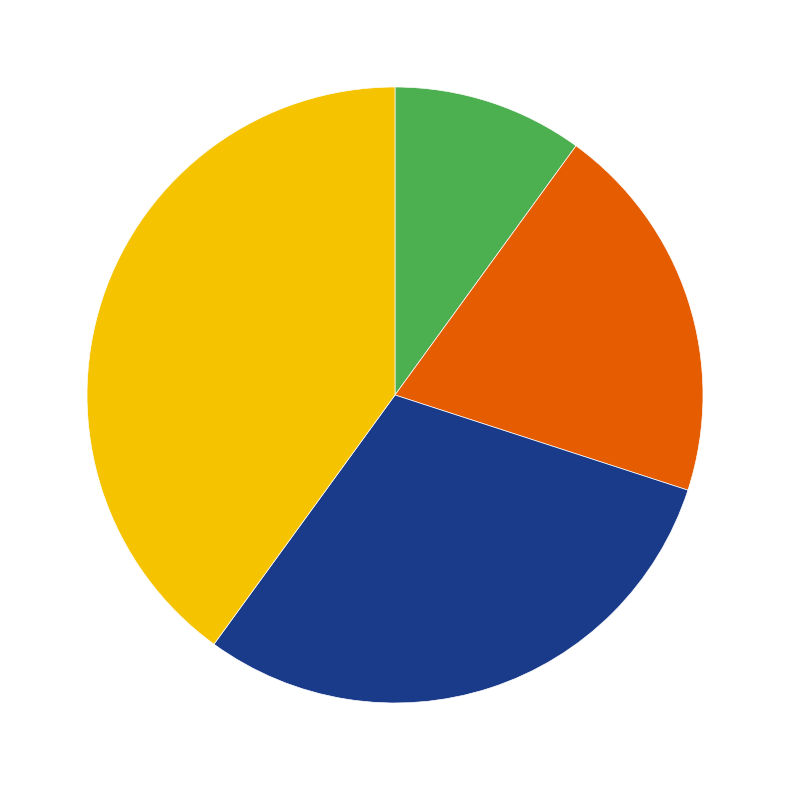

Is there any slice that represents more than half of the pie?

No